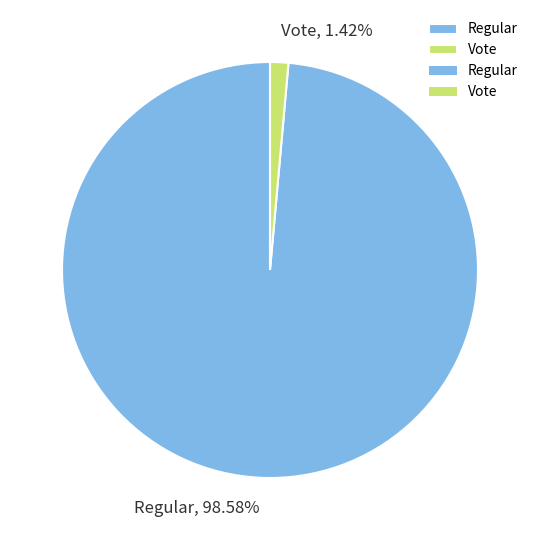

Which category has the smallest portion of the pie?

Vote